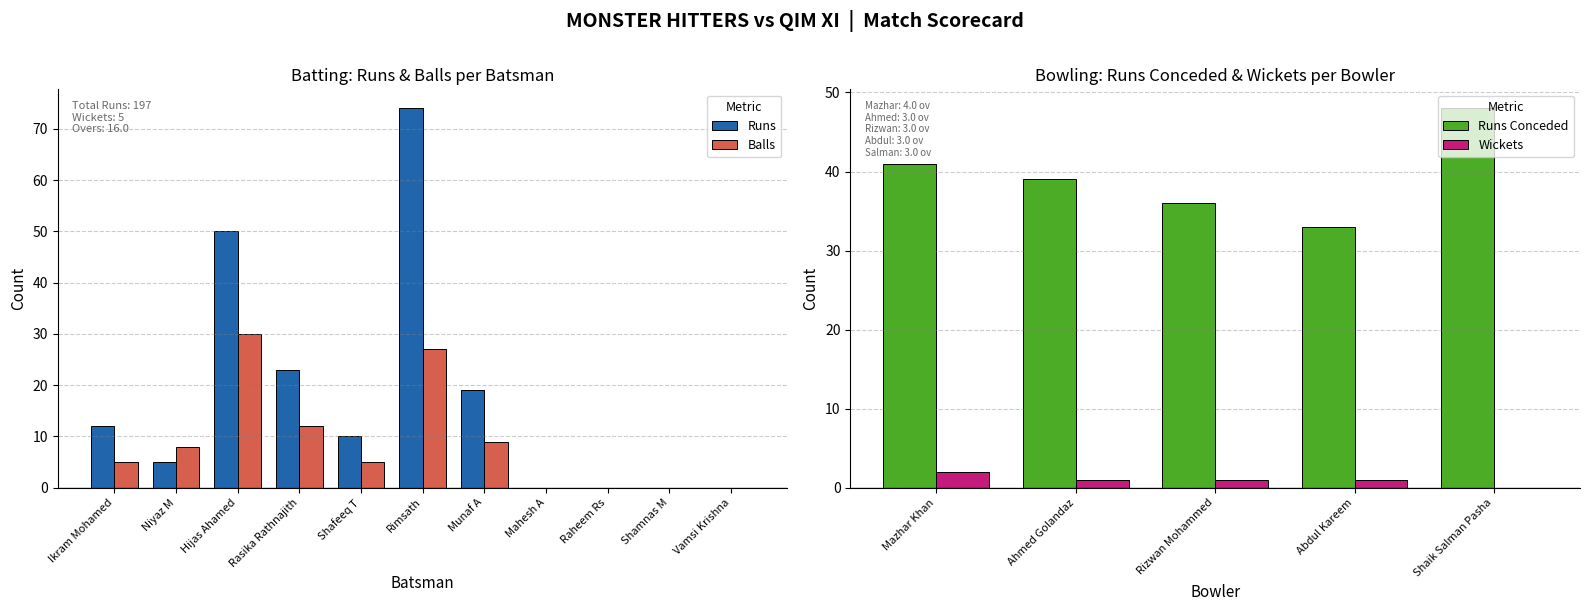

Which series has the largest total across all categories?

Runs